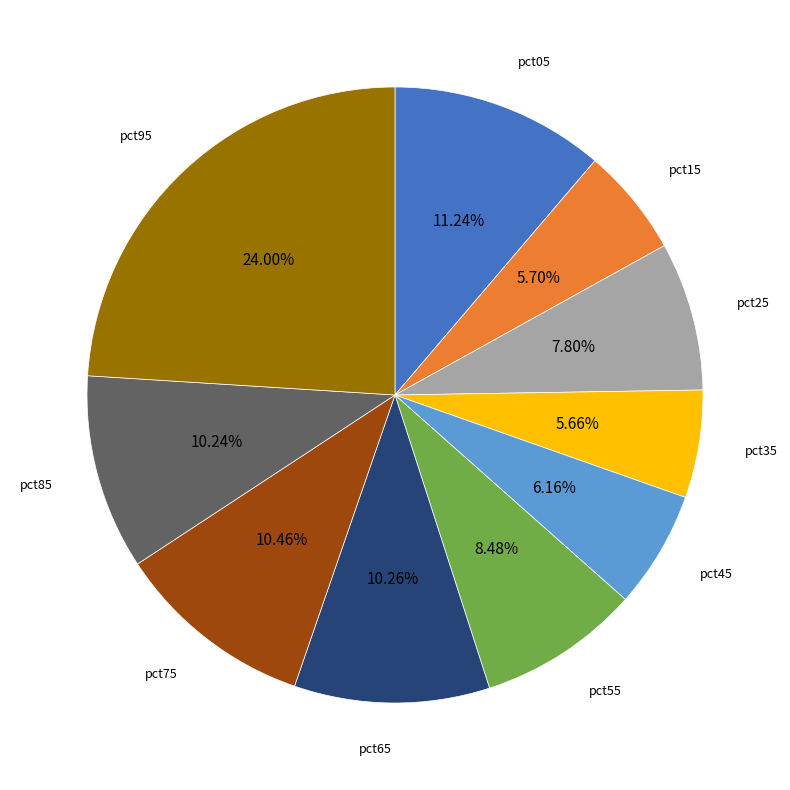

Is there a majority slice in this chart?

No